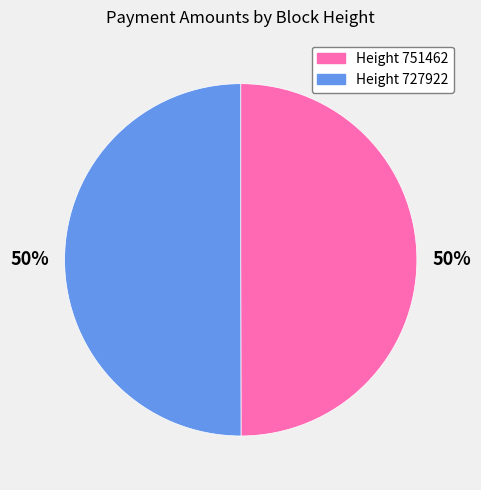

Is the sum of Height 751462 and Height 727922 greater than half?

Yes